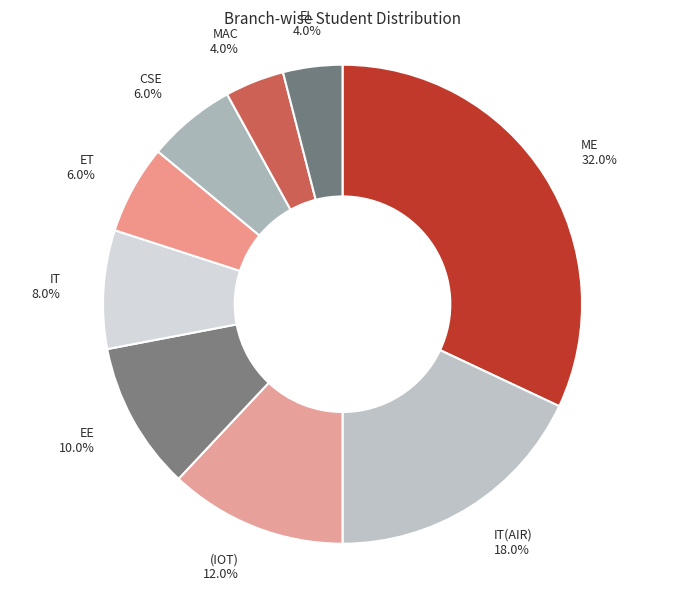

How many segments does this pie chart have?

9